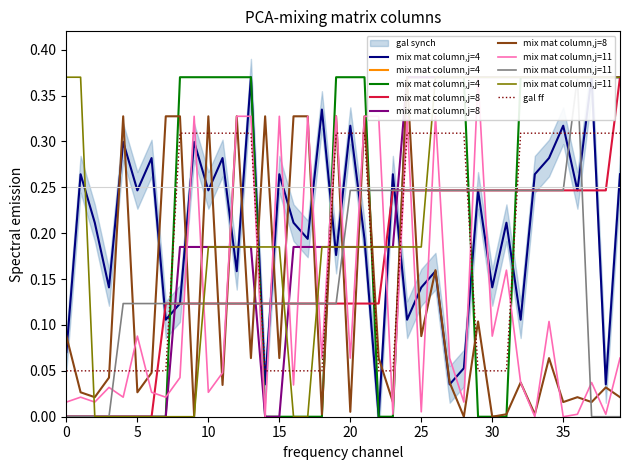

Which has a higher value, 13 or 16?

13